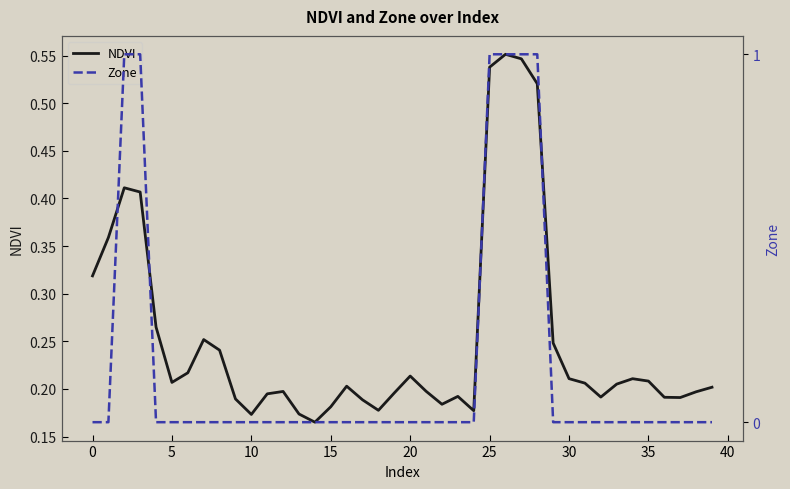

How many values in Zone are above zero?

6